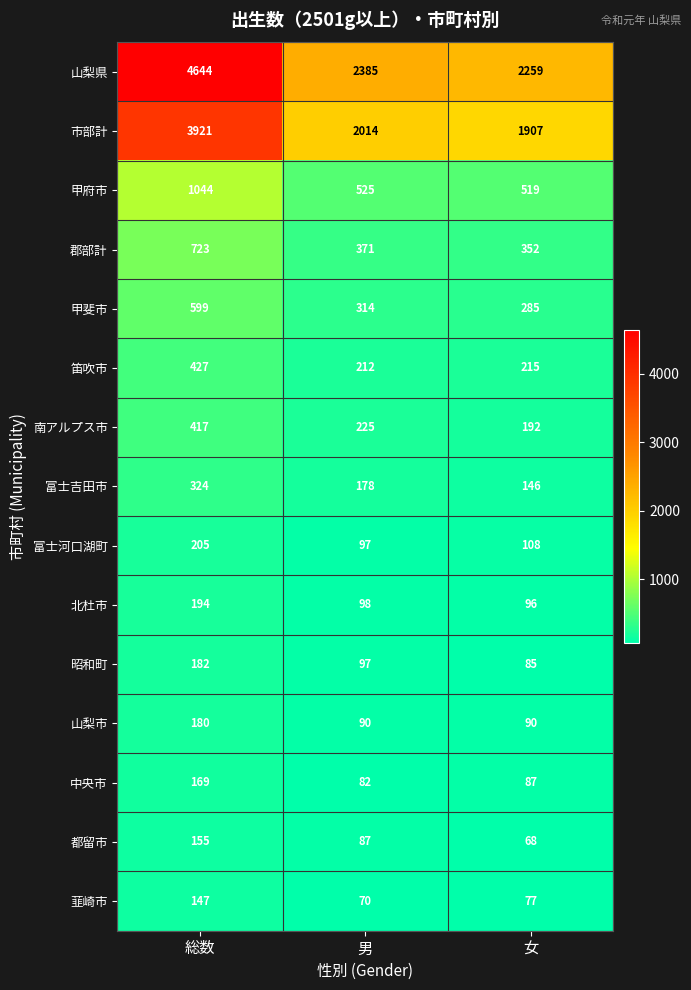

At 総数, list the series in order from largest to smallest.

山梨県, 市部計, 甲府市, 郡部計, 甲斐市, 笛吹市, 南アルプス市, 富士吉田市, 富士河口湖町, 北杜市, 昭和町, 山梨市, 中央市, 都留市, 韮崎市